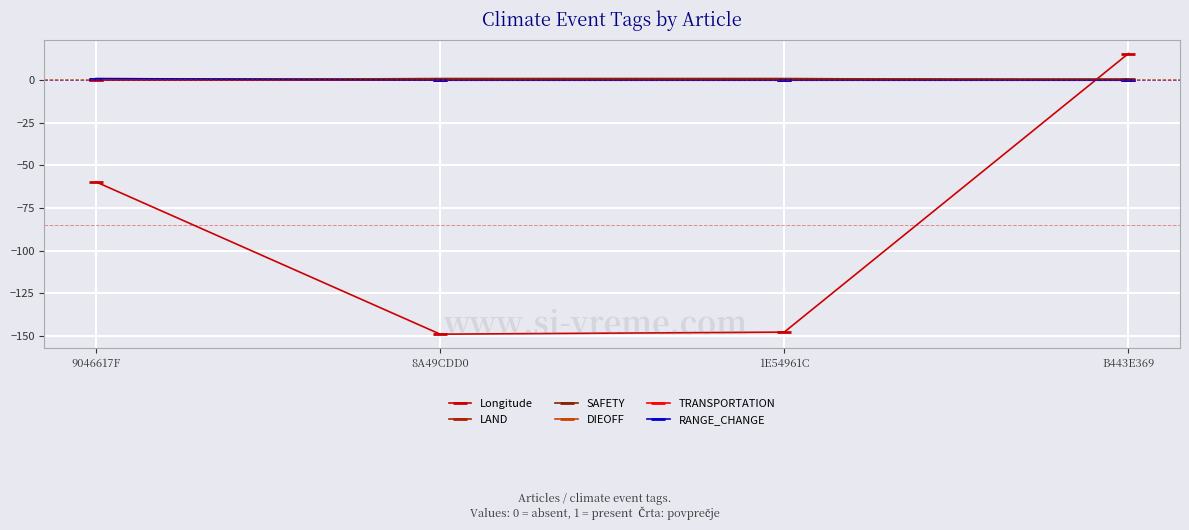

How many lines are shown in the chart?

6